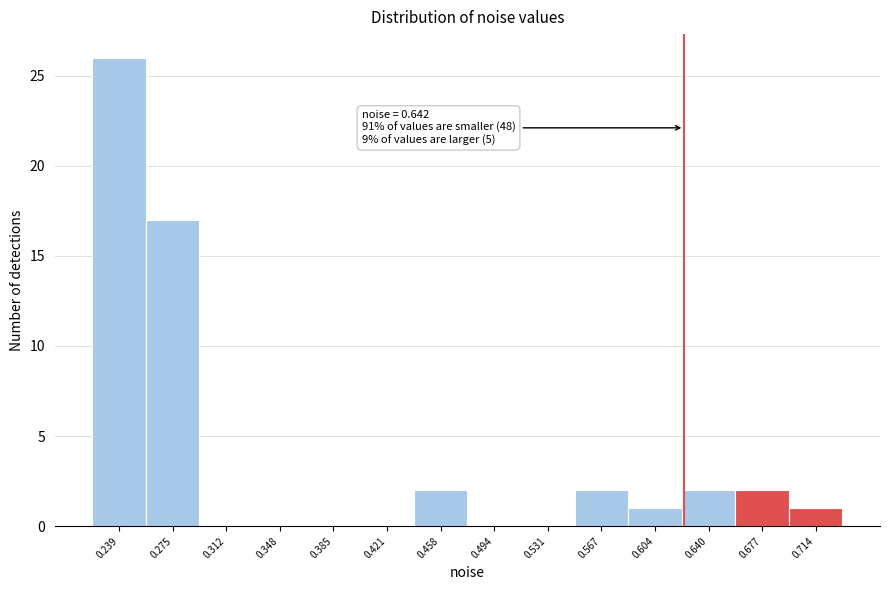

Reading left to right, extract all data points from this chart.

0.239=26	0.275=17	0.312=0	0.348=0	0.385=0	0.421=0	0.458=2	0.494=0	0.531=0	0.567=2	0.604=1	0.640=2	0.677=2	0.714=1